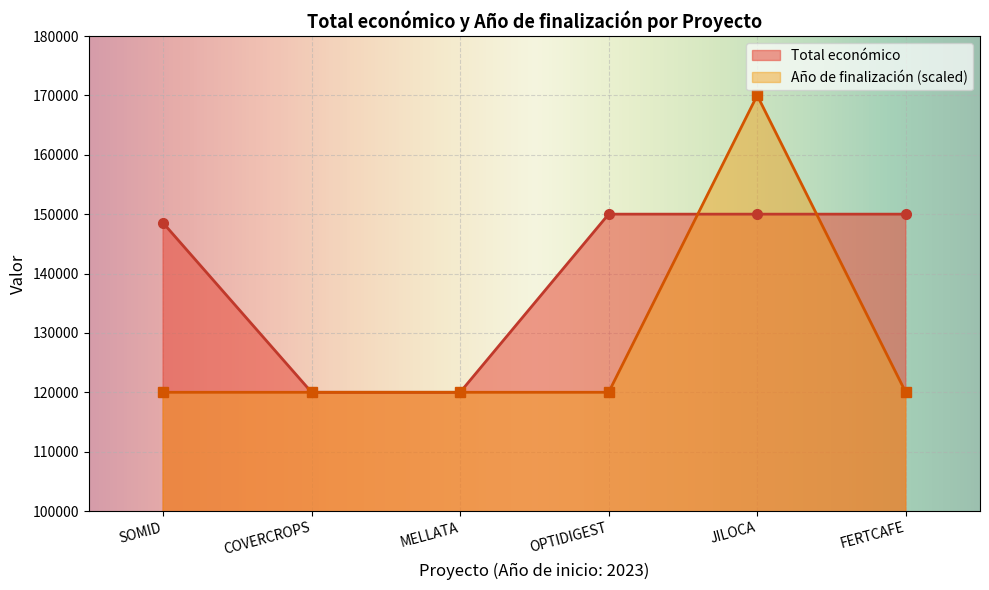

Does the chart display data point markers on the line(s)?

Yes